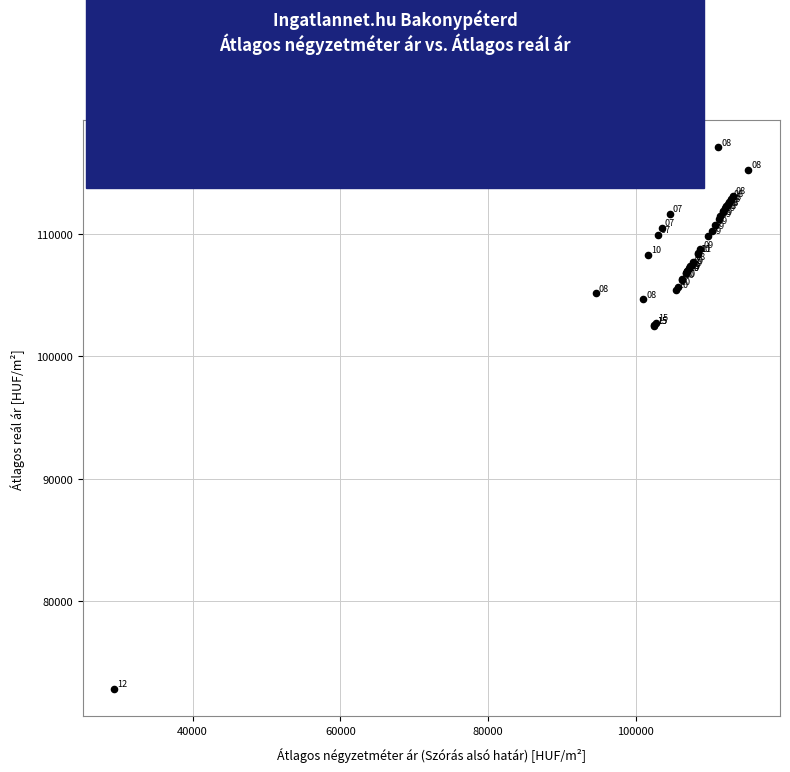

What Y value in the scatter plot is closest to 94933?

102512